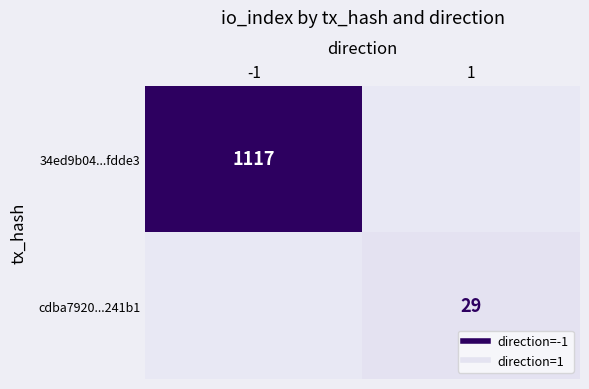

What value does the cdba7920...241b1 series have at 1?

29